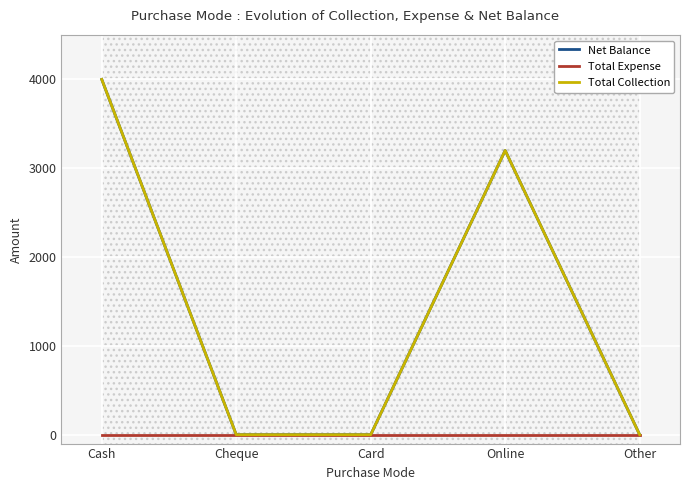

How many categories are shown in the chart?

5